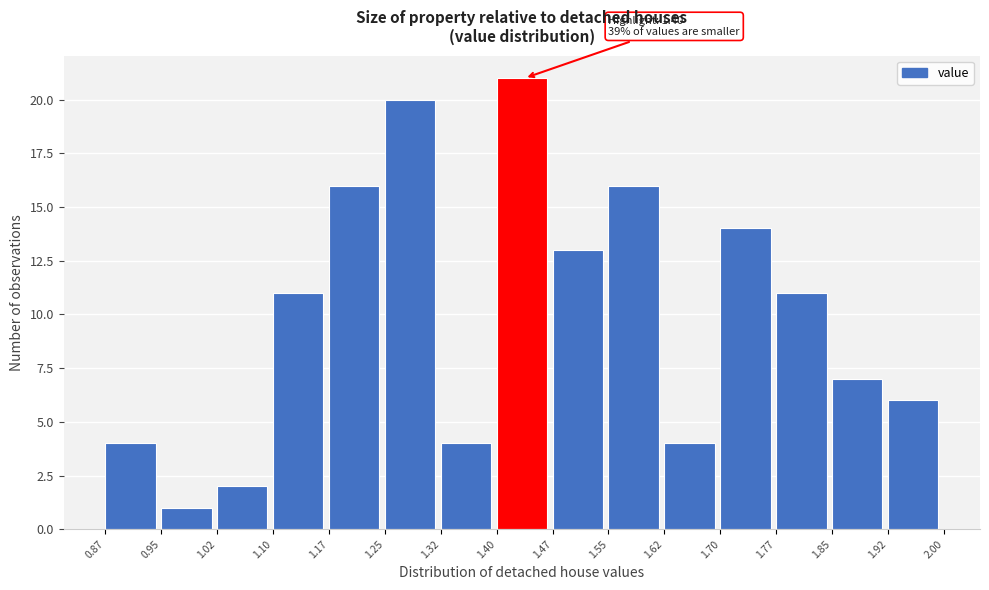

Over which range of the x-axis is the bar tallest?

1.40 to 1.47